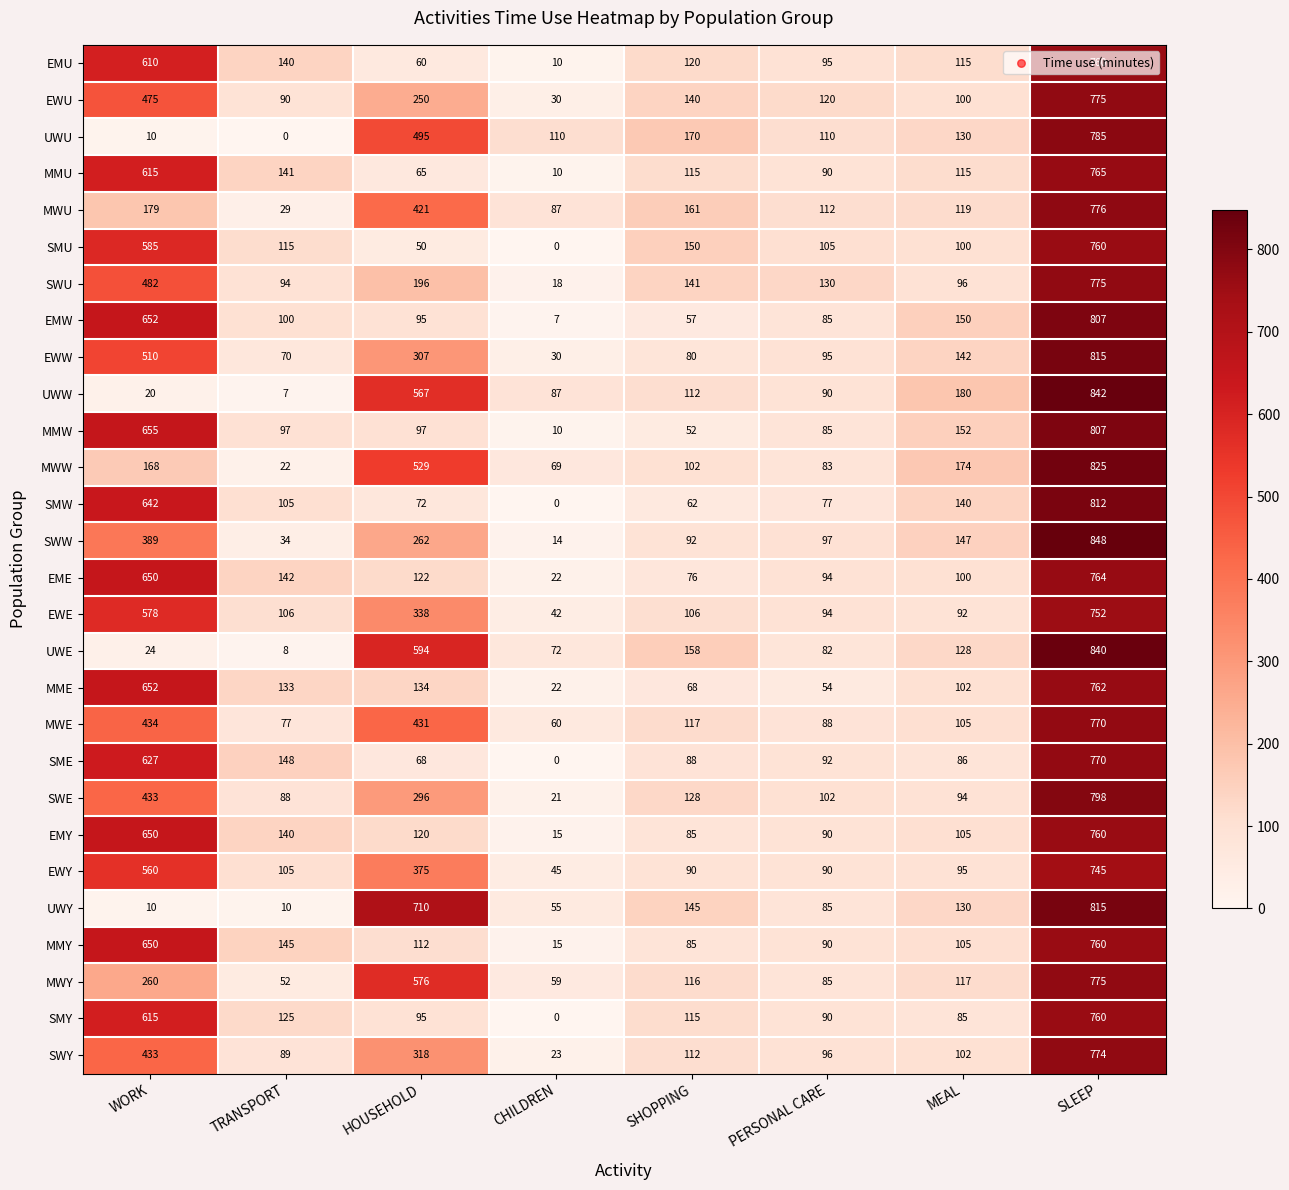

What is the spread (max minus min) of values at PERSONAL CARE?

76